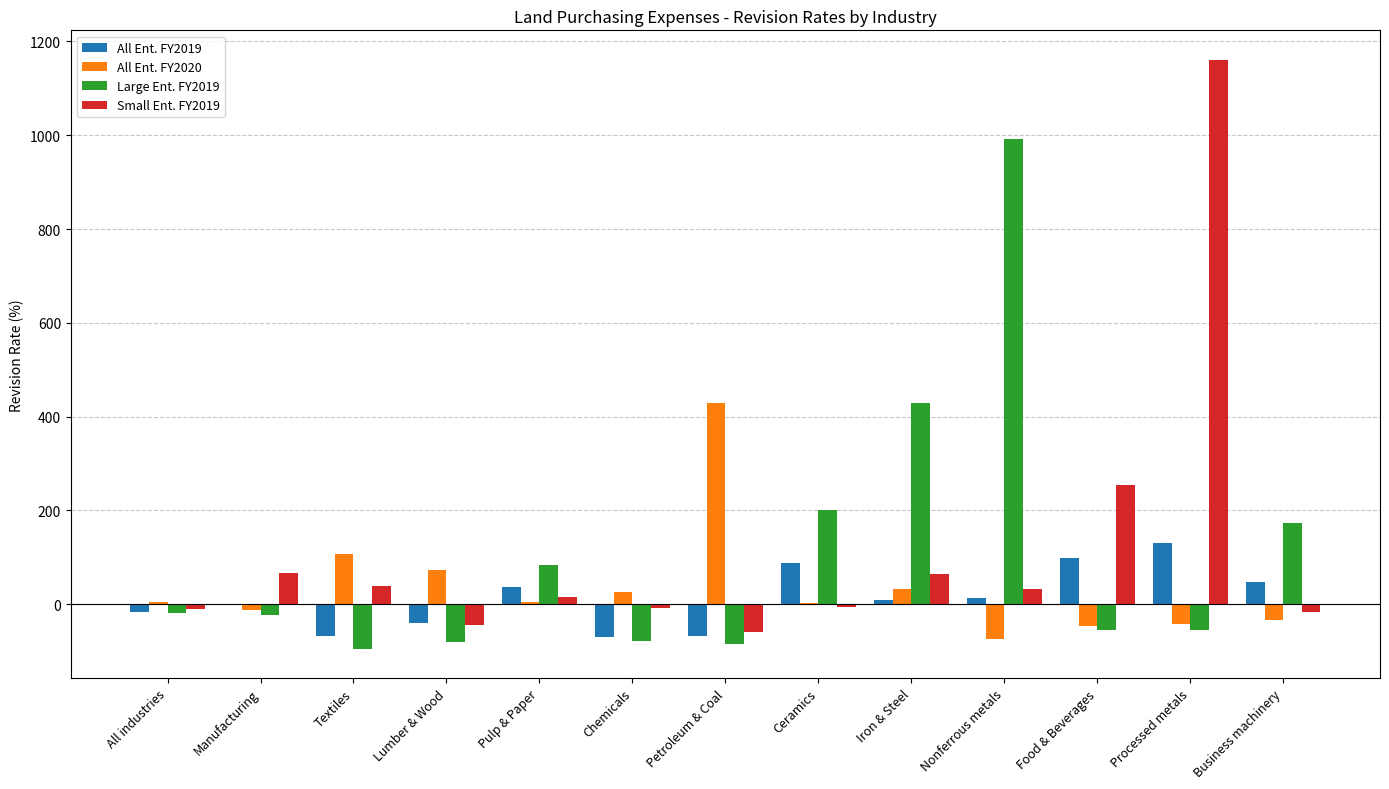

What is the total value across all series at Nonferrous metals?

962.8